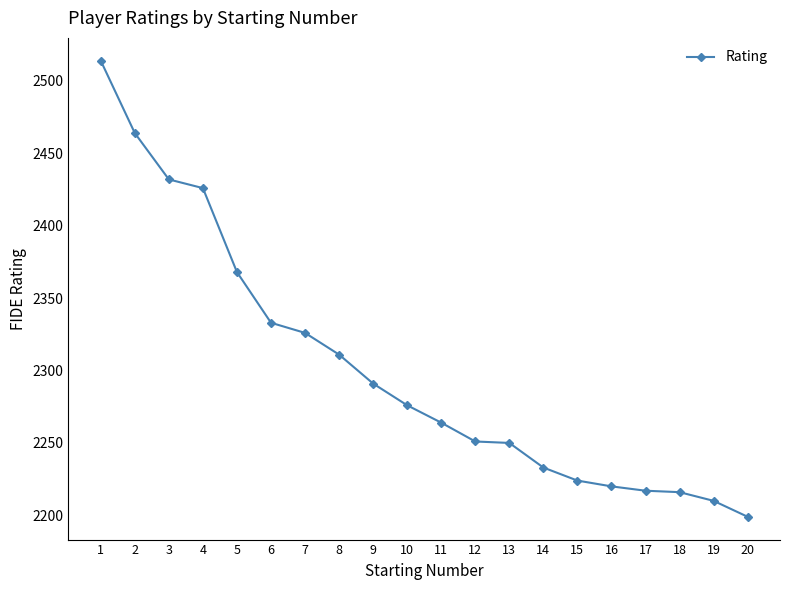

What is the value of the 18th point from the left?

2216